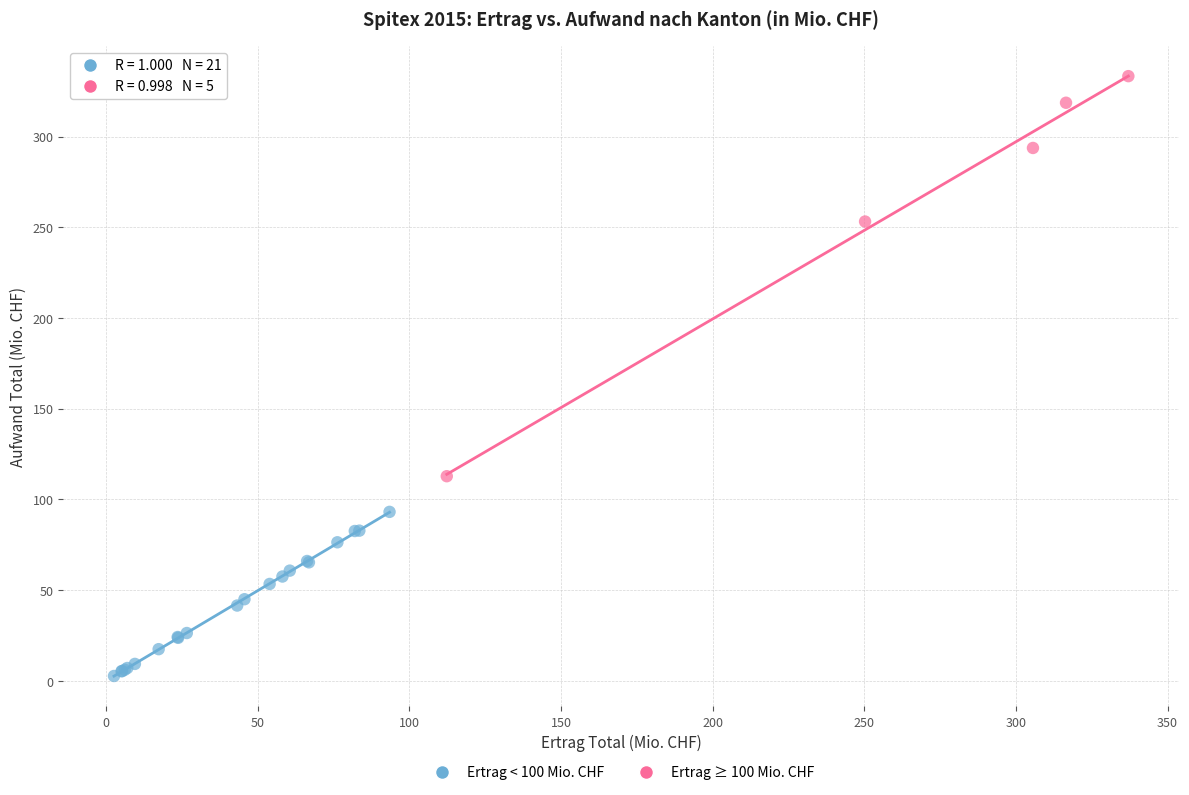

Which series reaches the minimum Y coordinate?

Ertrag < 100 Mio. CHF